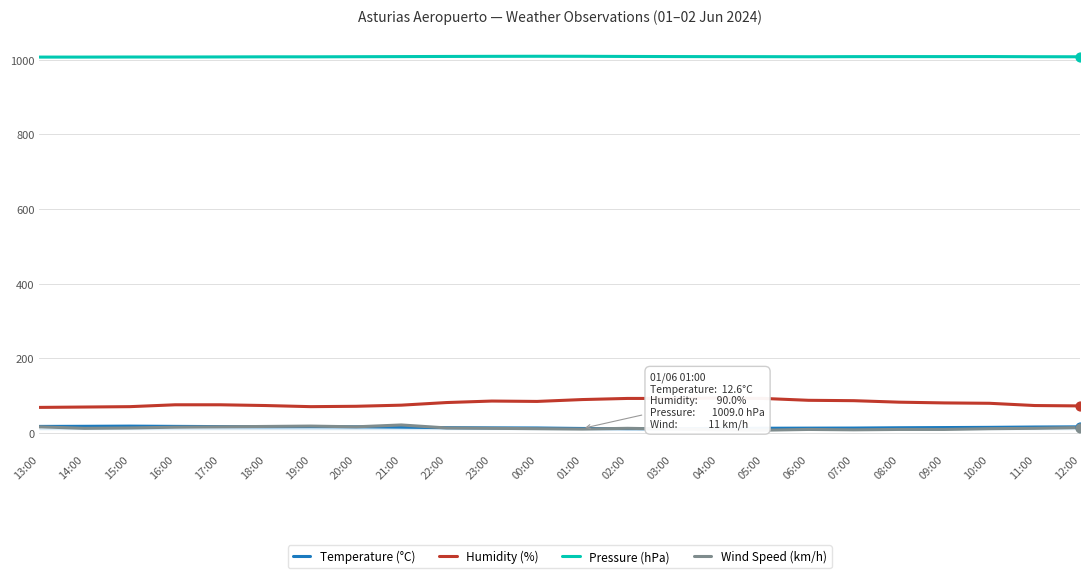

Is the value of Pressure (hPa) at 18:00 greater than the value of Wind Speed (km/h) at 12:00?

Yes